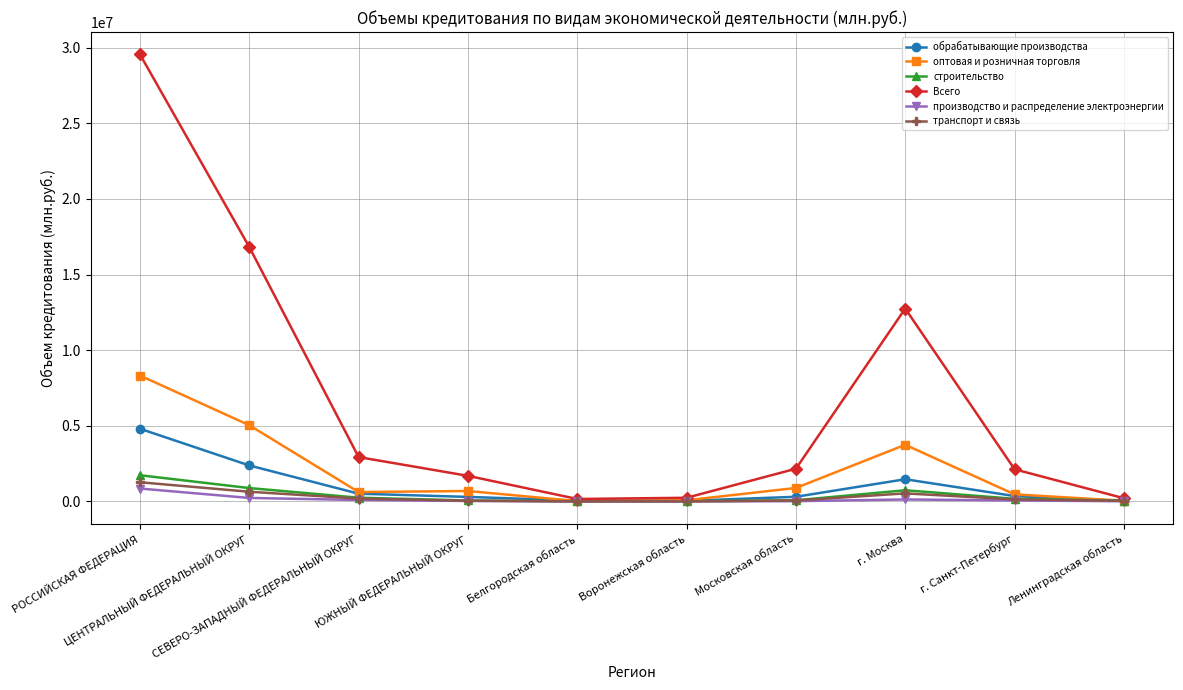

Count the number of data series in this chart.

6